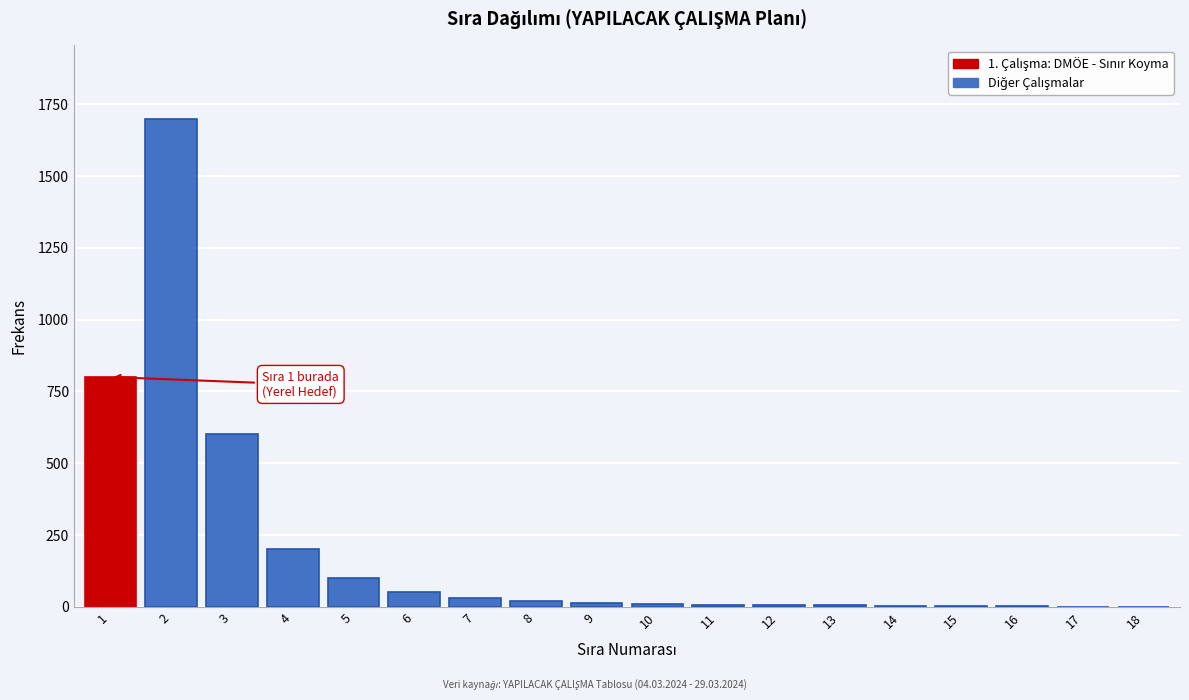

What is the maximum value shown in the chart?

1700